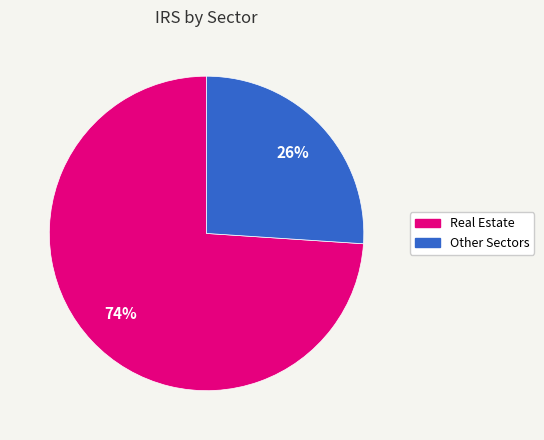

To the nearest percent, what is the average slice percentage?

50%